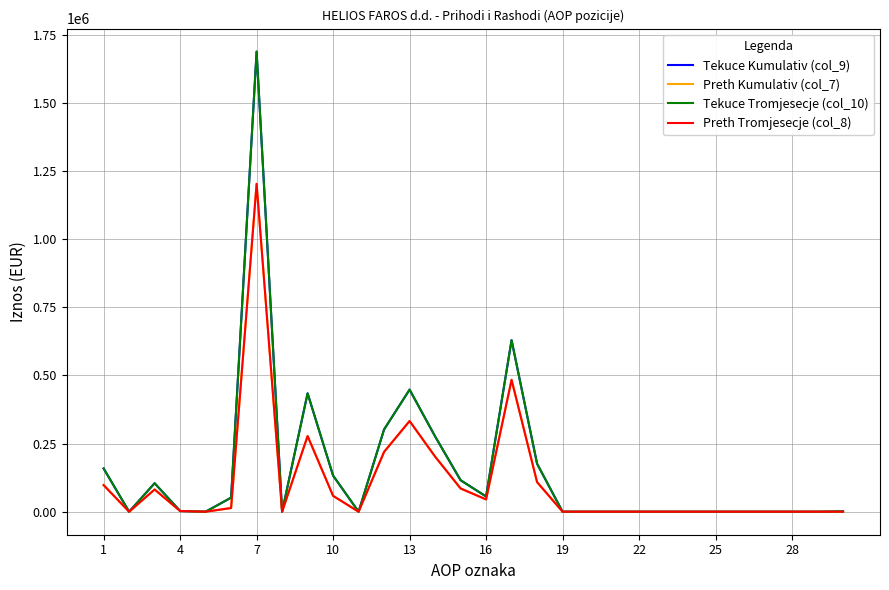

Does the chart have visible grid lines?

Yes